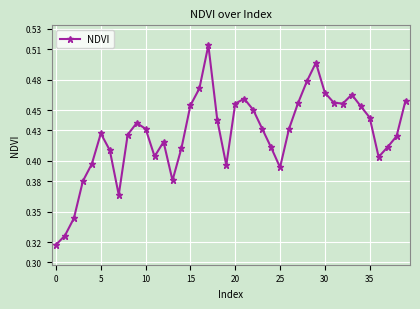

How many points are lower than both their immediate neighbors (excluding endpoints)?

7